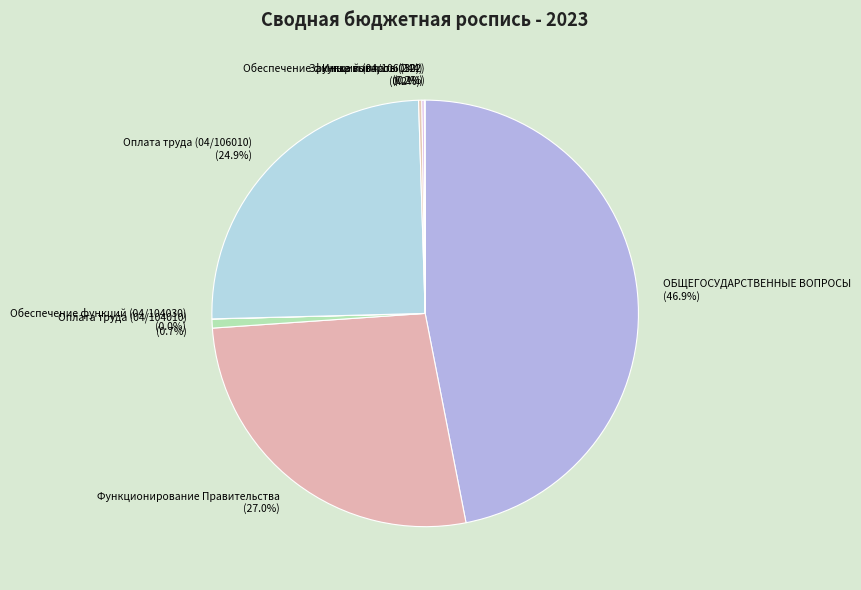

Does any single category account for the majority?

No